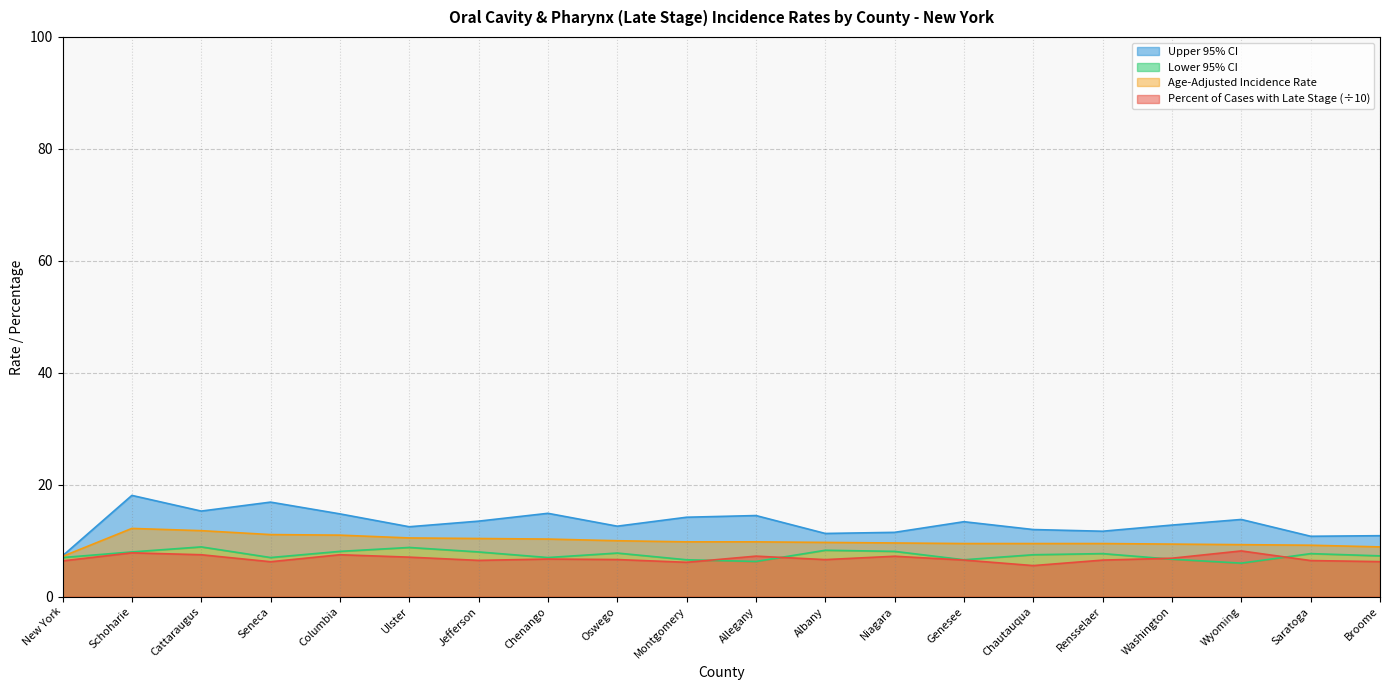

At which category is the sum across all series the highest?

Schoharie